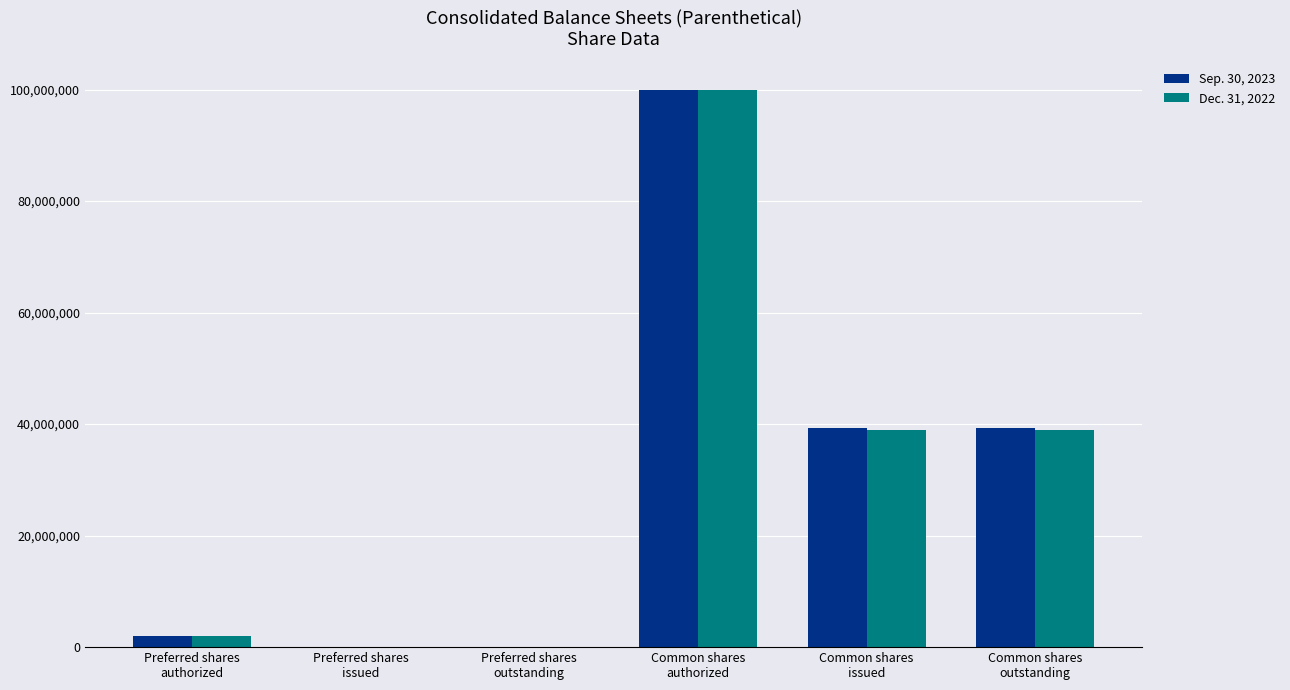

What are all the series names shown in the legend?

Sep. 30, 2023, Dec. 31, 2022